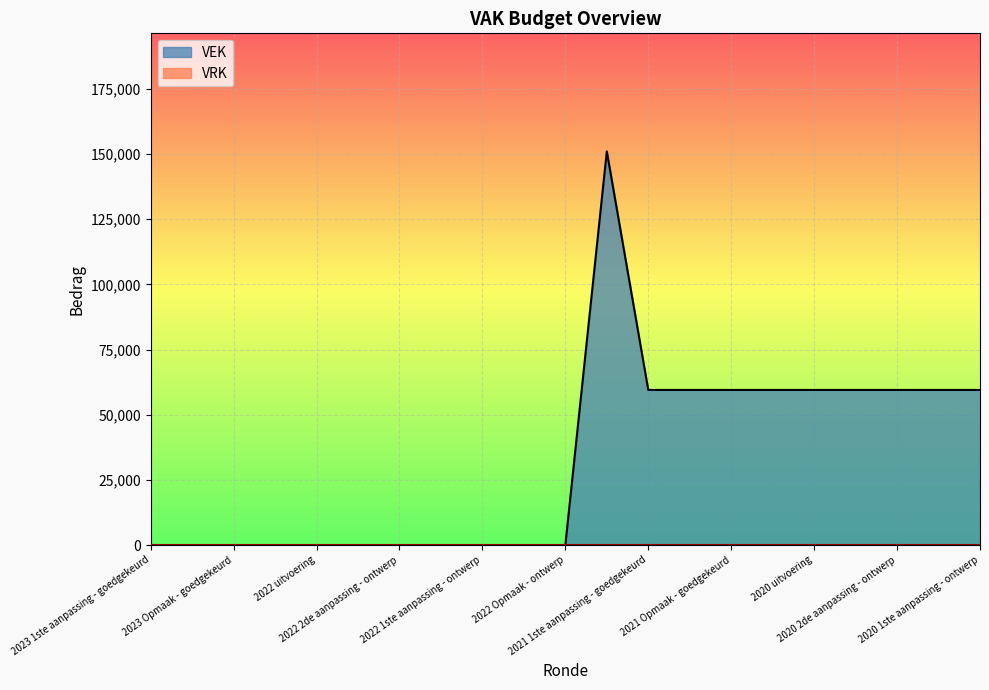

Which series changed the most between 2022 uitvoering and 15?

VEK line